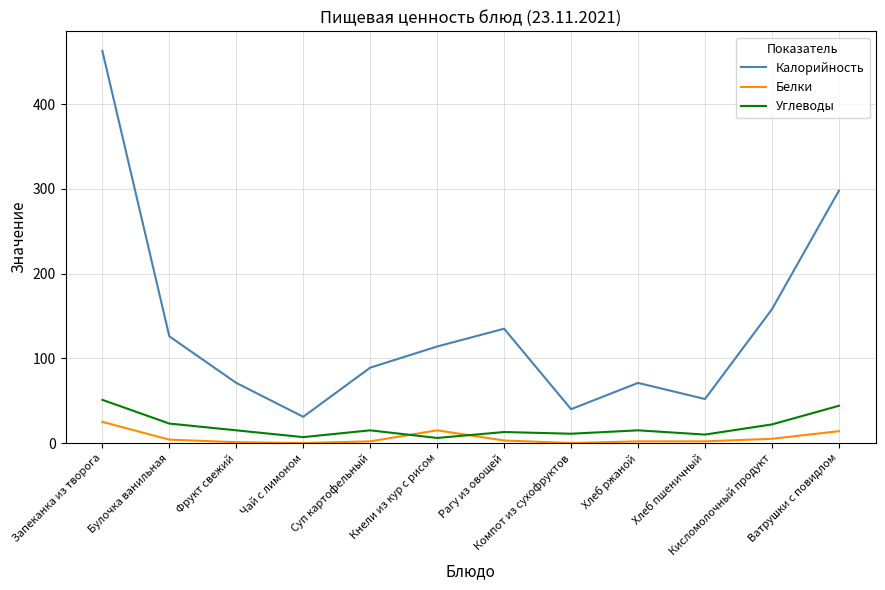

Count the number of categories in the chart.

12